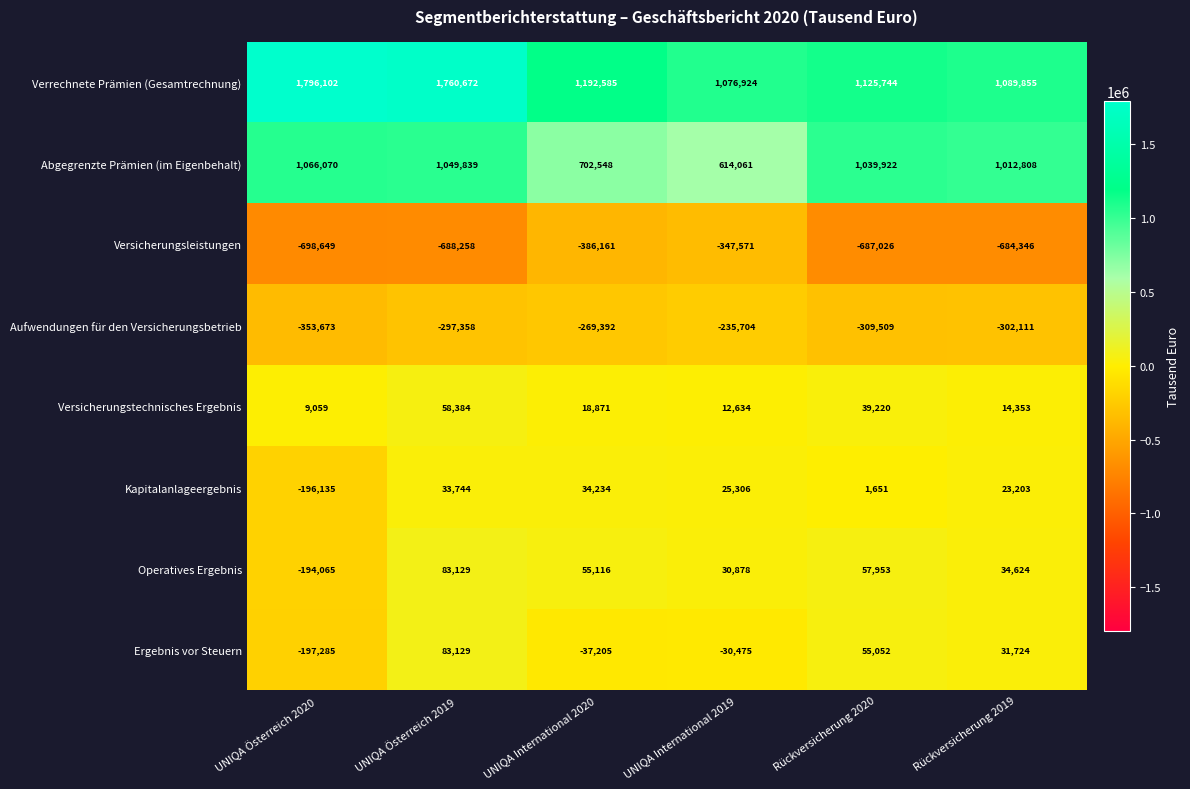

Where is Verrechnete Prämien (Gesamtrechnung) nearest to the value 1436513?

UNIQA International 2020